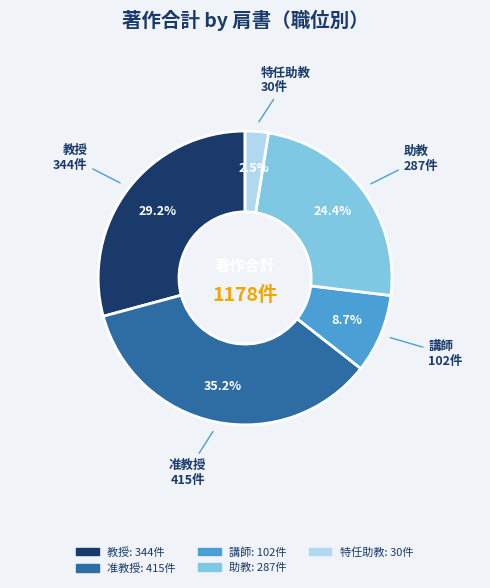

Is there any slice that represents more than half of the pie?

No